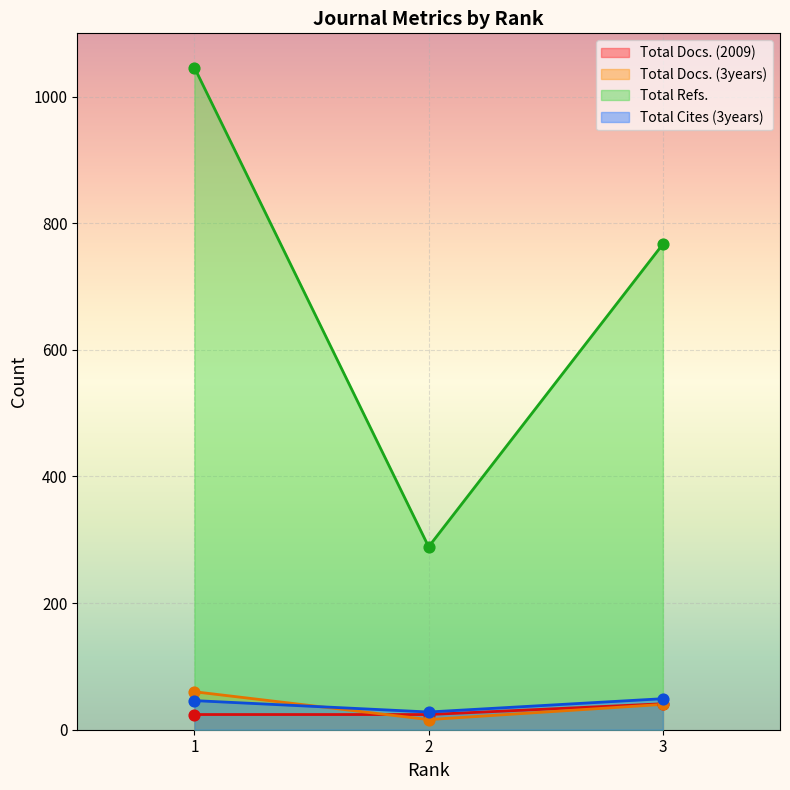

What is the total value across all series at 3?

897